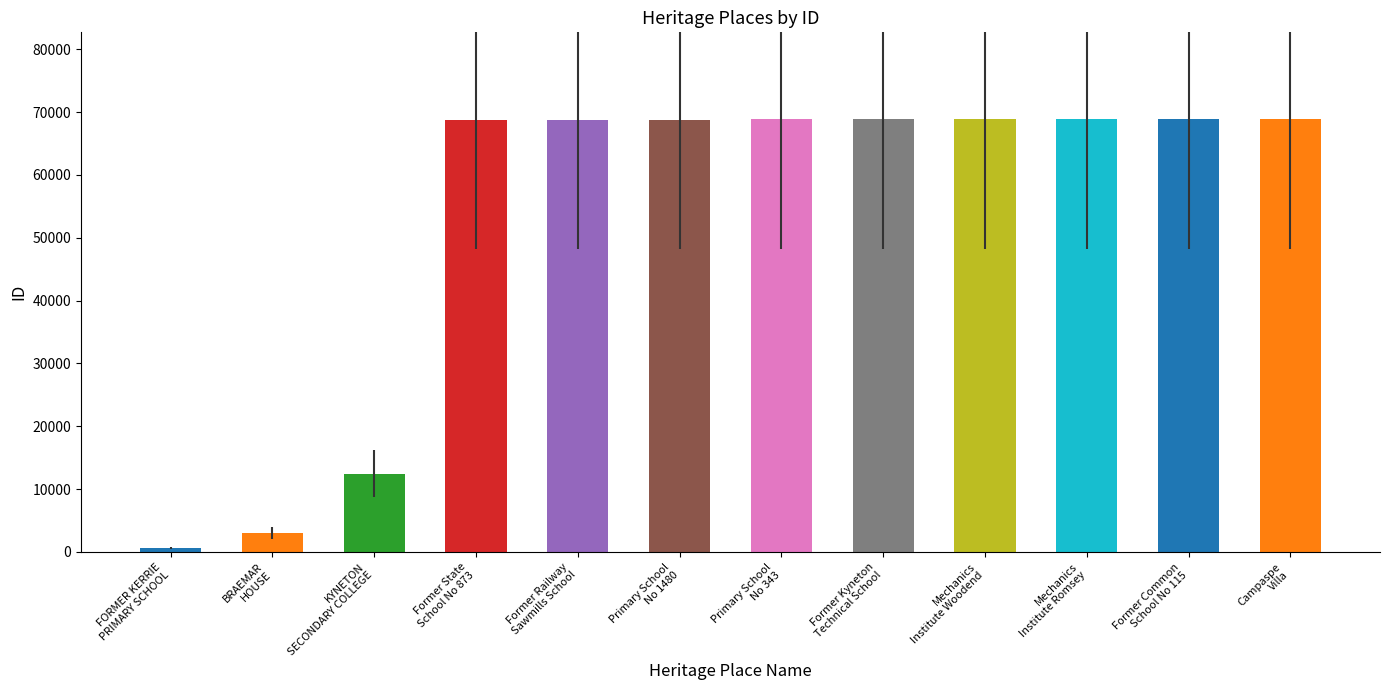

How many values are below 68835?

6